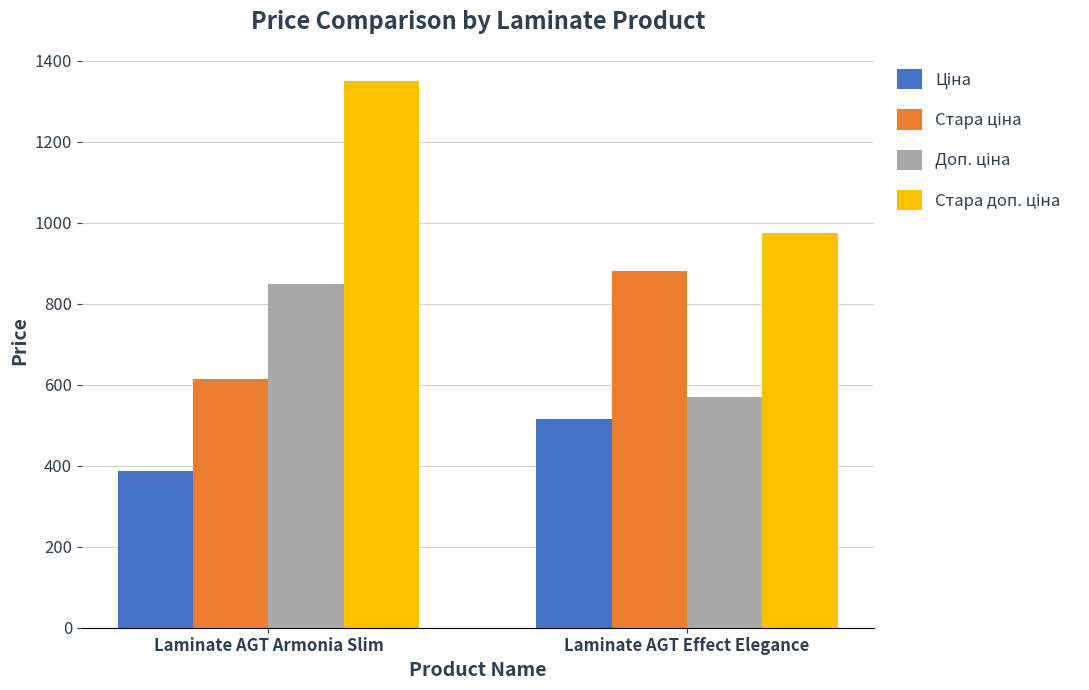

What is the label of the 1st bar from the right?

Laminate AGT Effect Elegance